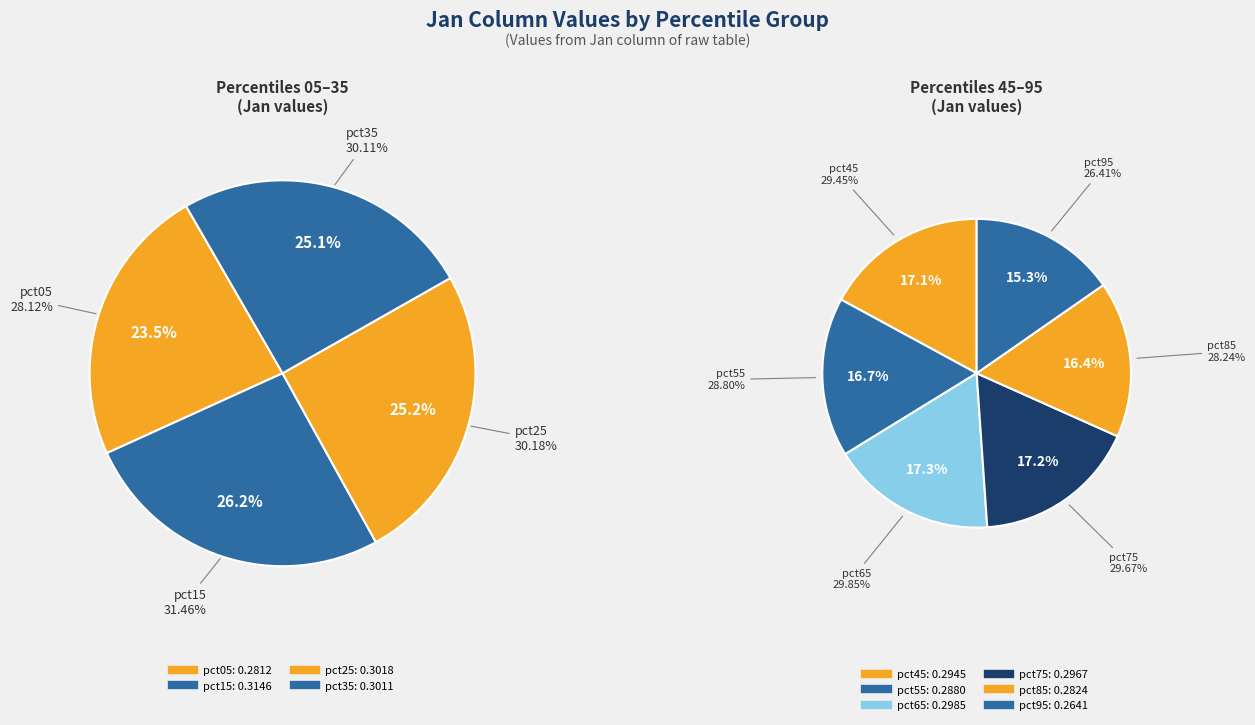

Does any single category account for the majority?

No